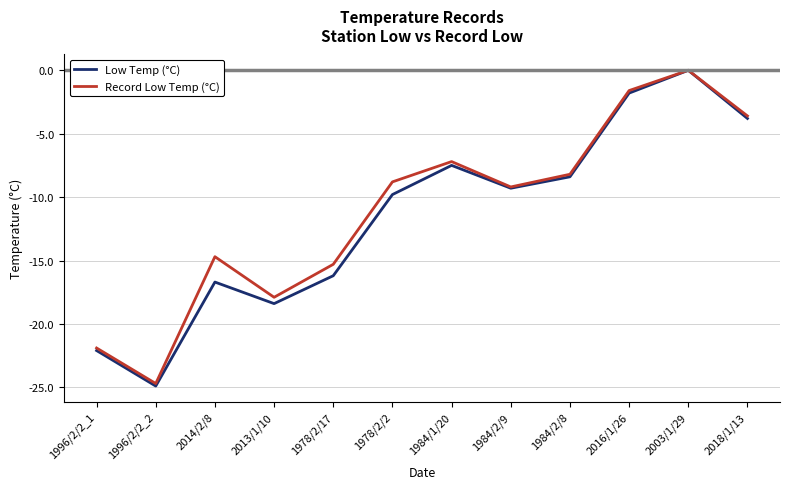

How many interior local valleys does the Low Temp (°C) series have?

3